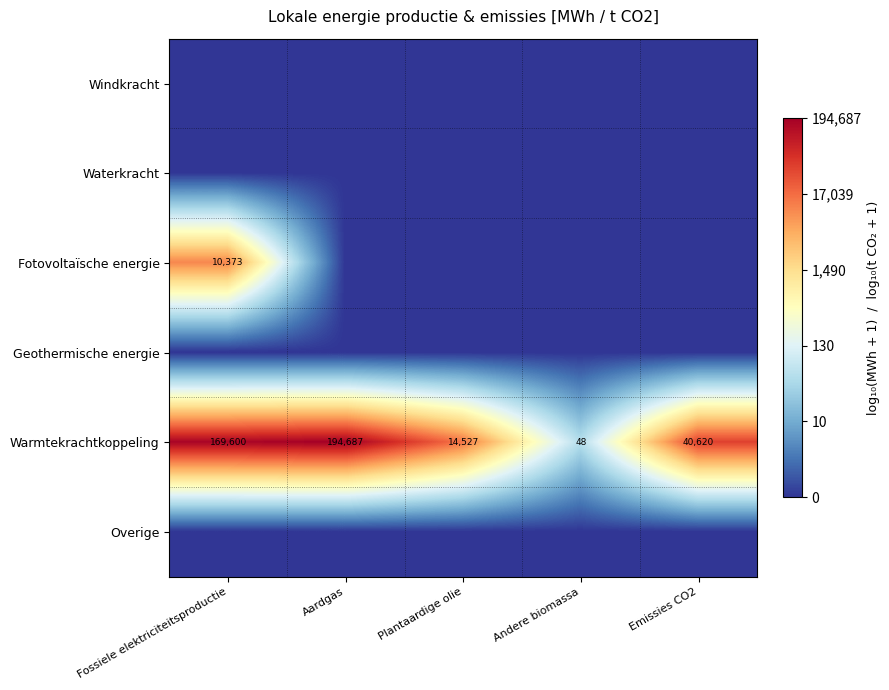

The value of Warmtekrachtkoppeling at Fossiele elektriciteitsproductie is 287711. True or false?

False